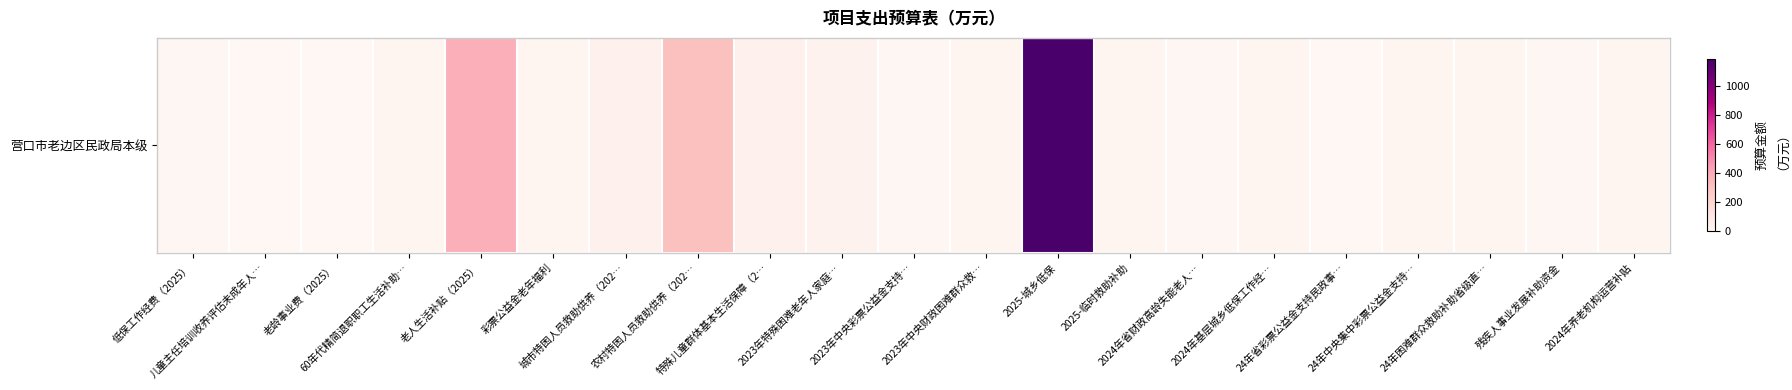

What is the sum of all values?

2152.2